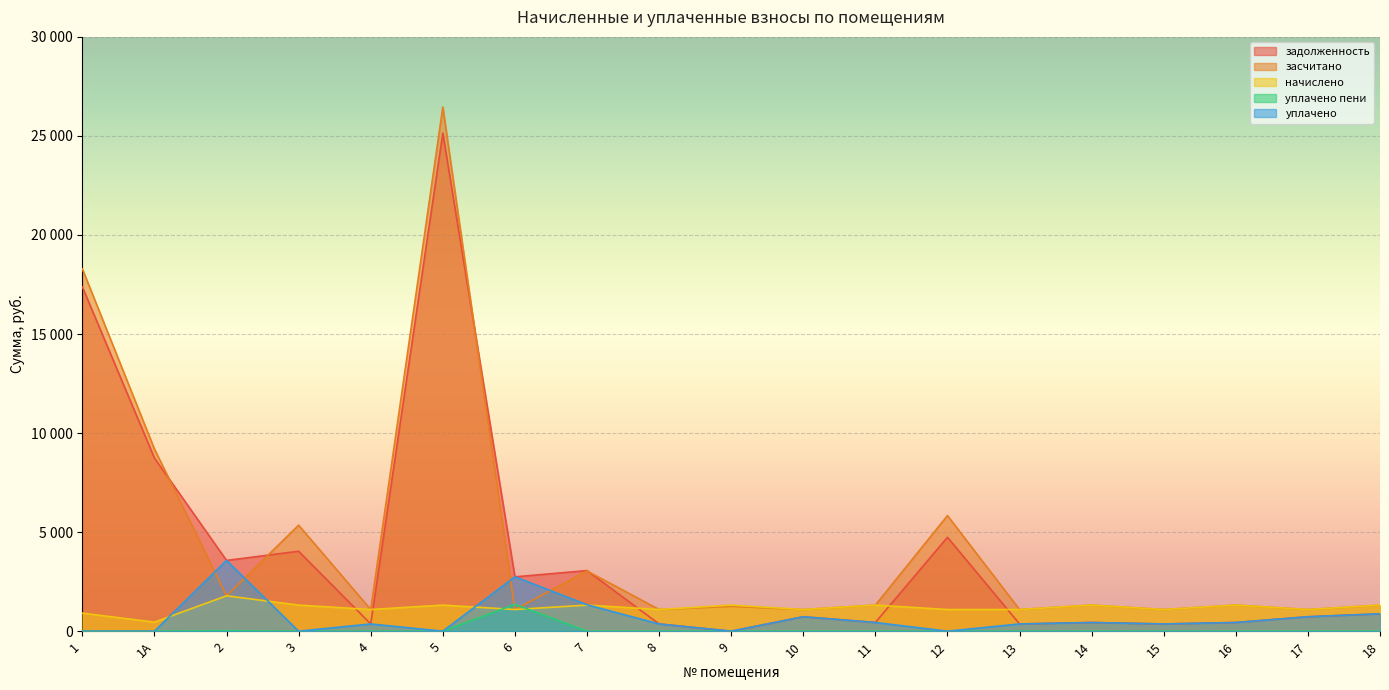

Rank the series by their maximum value, from lowest to highest.

уплачено пени, начислено, уплачено, задолженность, засчитано